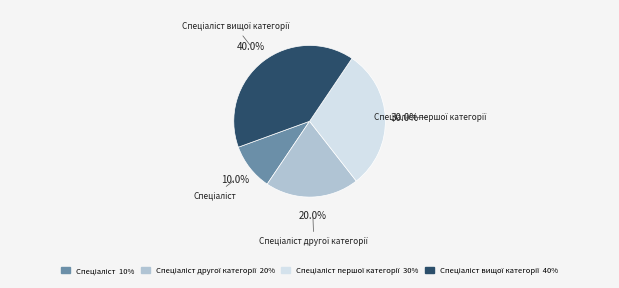

Does any single category account for the majority?

No